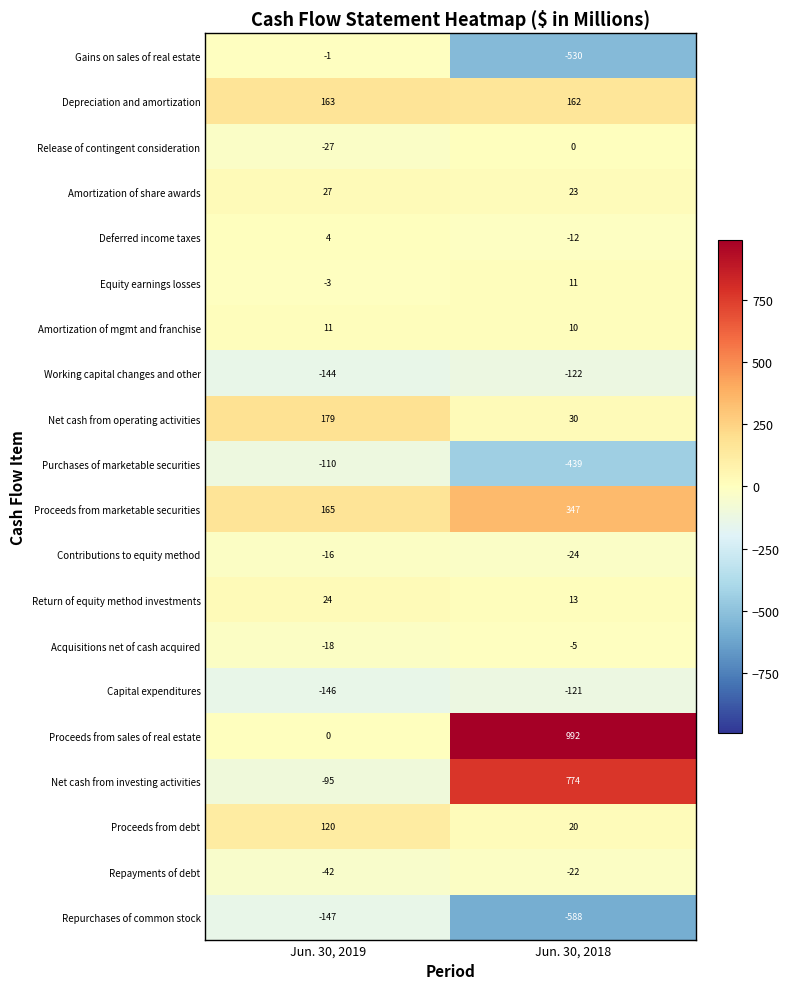

What is the total value across all series at Jun. 30, 2018?

519